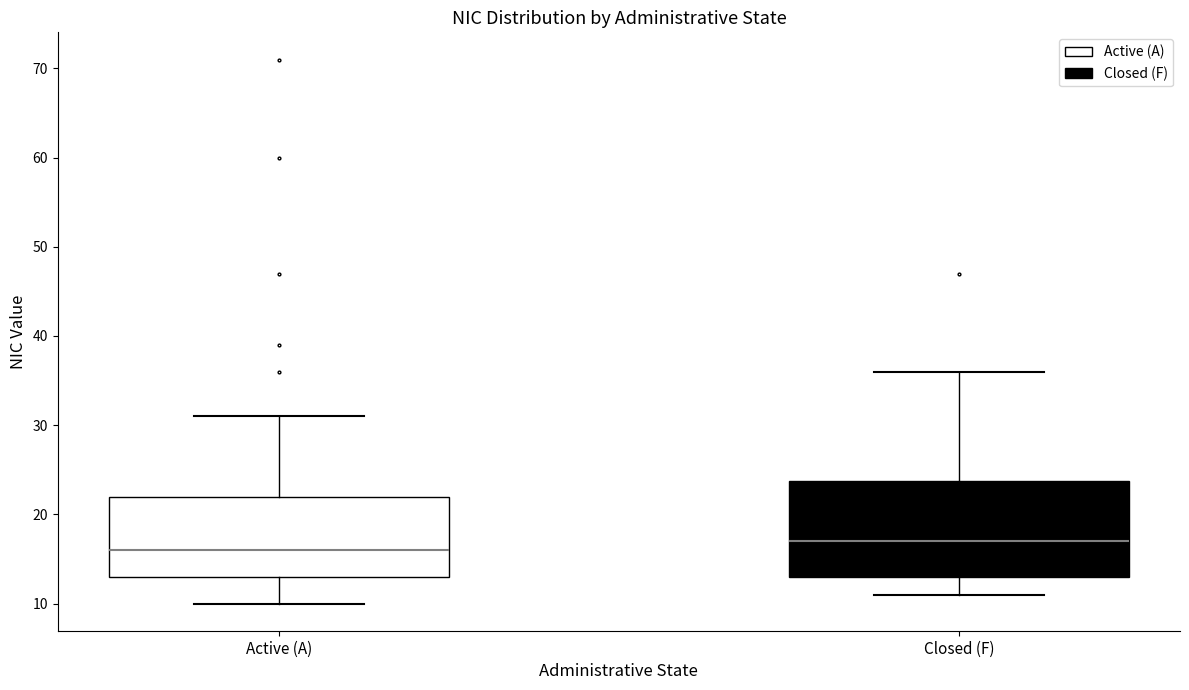

Reading left to right, read every box against the y-axis: the position of its median line, the range the box covers, and the ends of its whiskers. The values are not printed on the chart, so give them approximately, as read against the axis.

Active (A): median 16, box 13 to 22, whiskers 10 to 31
Closed (F): median 17, box 13 to 24, whiskers 11 to 36